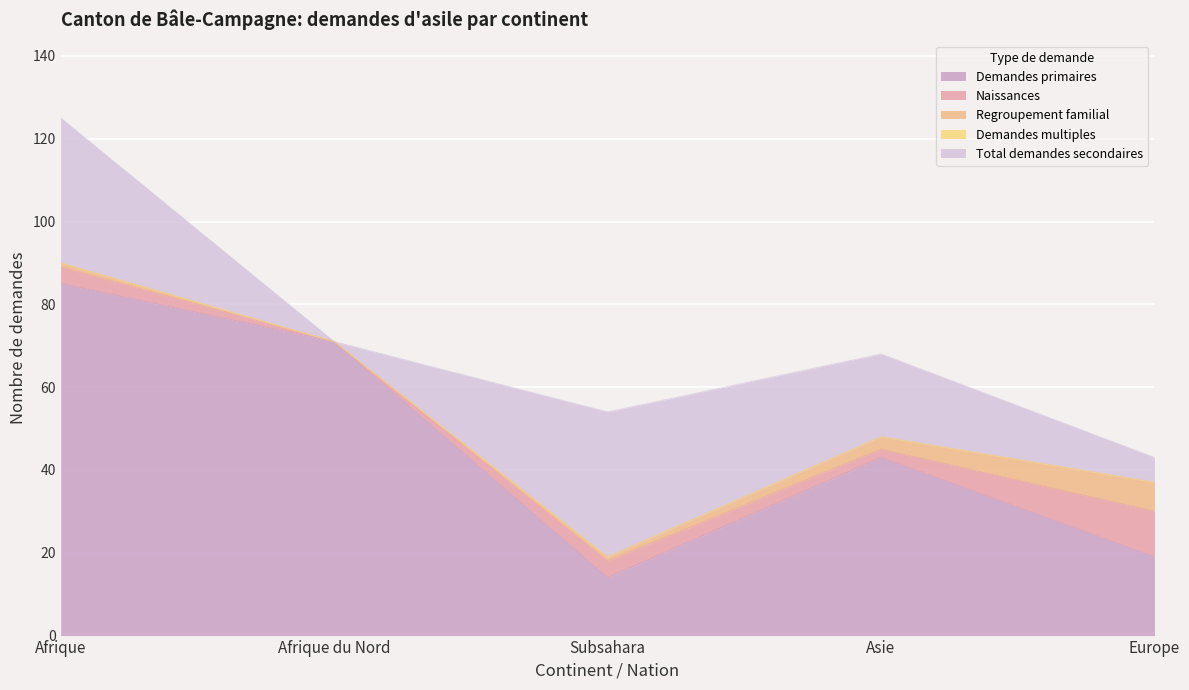

At how many categories does at least one series exceed 65?

2